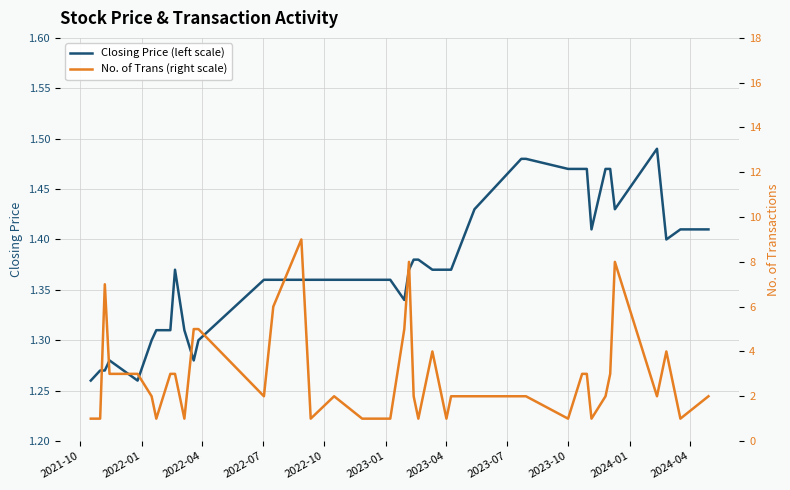

Rank the series by their maximum value, from lowest to highest.

Closing Price (left scale), No. of Trans (right scale)